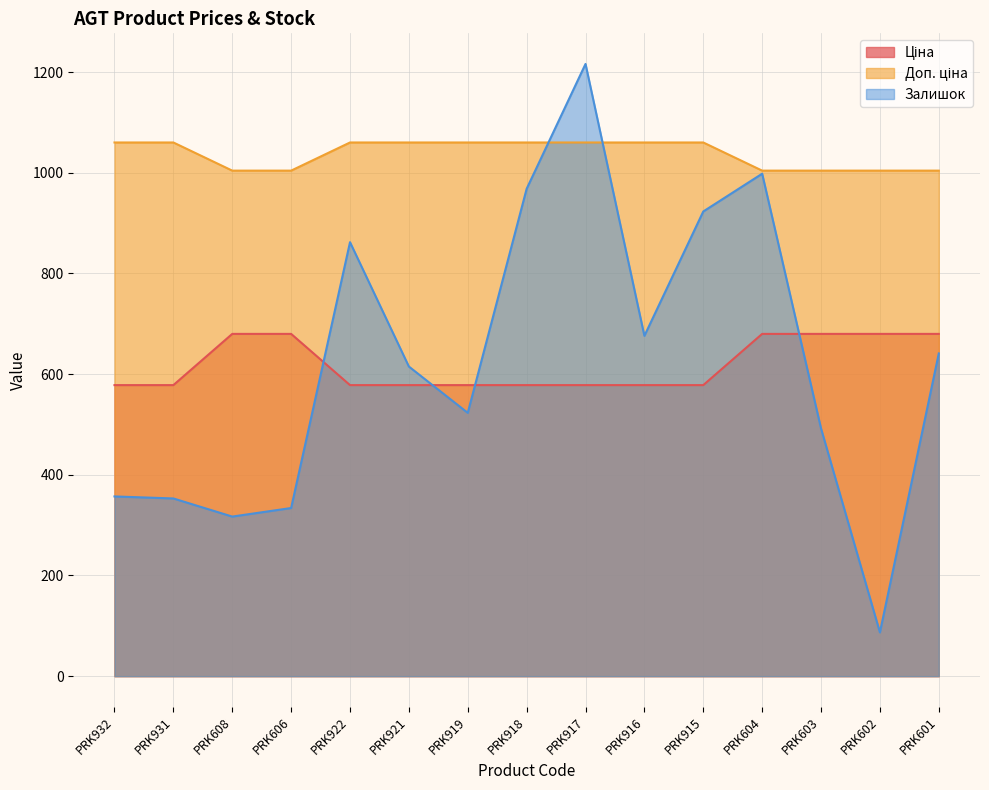

At how many categories does at least one series exceed 119?

15